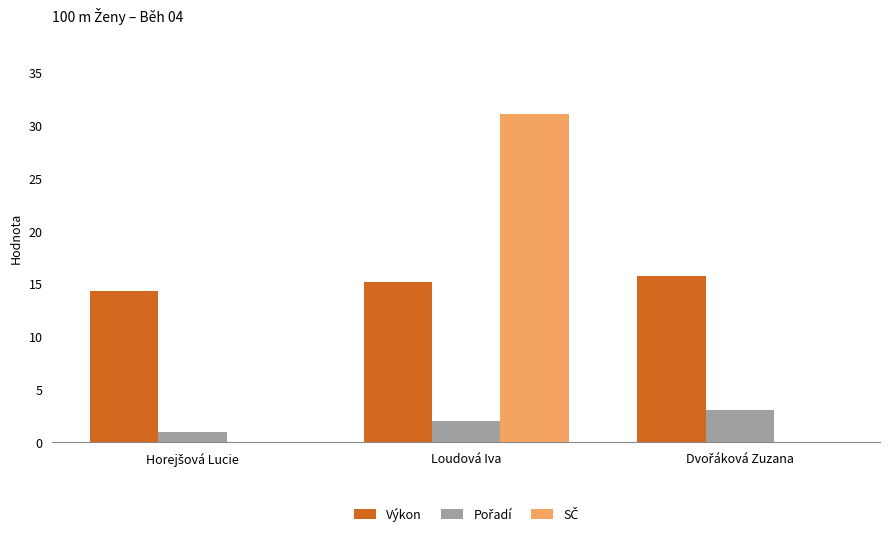

At which category is the sum across all series the highest?

Loudová Iva